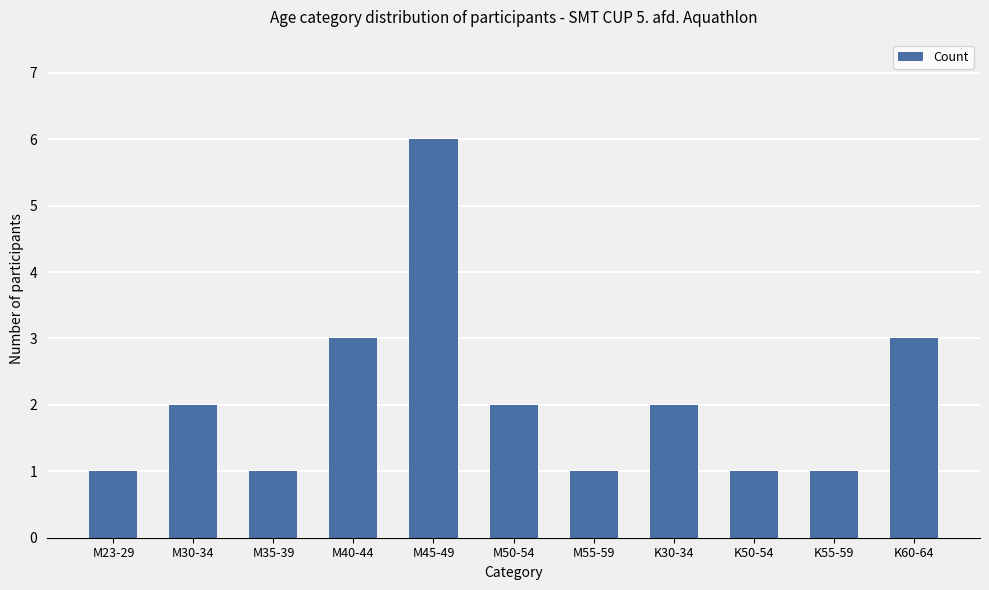

The value at M23-29 is 1. True or false?

True